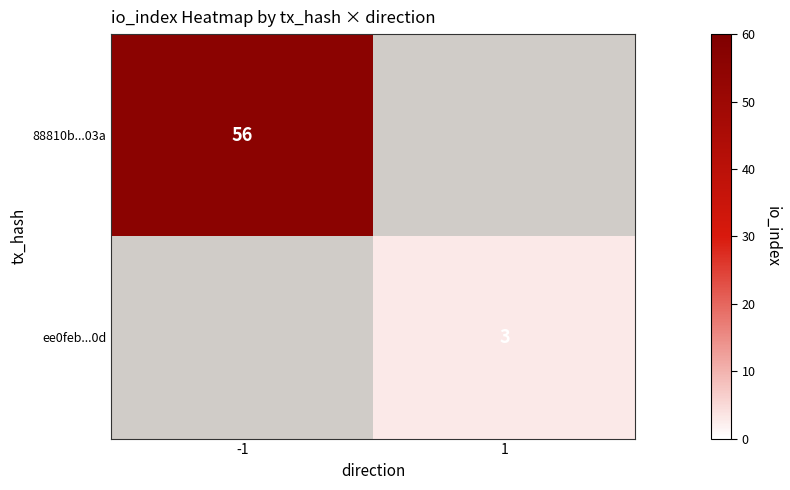

The value of 88810b...03a at -1 is 34.9. True or false?

False